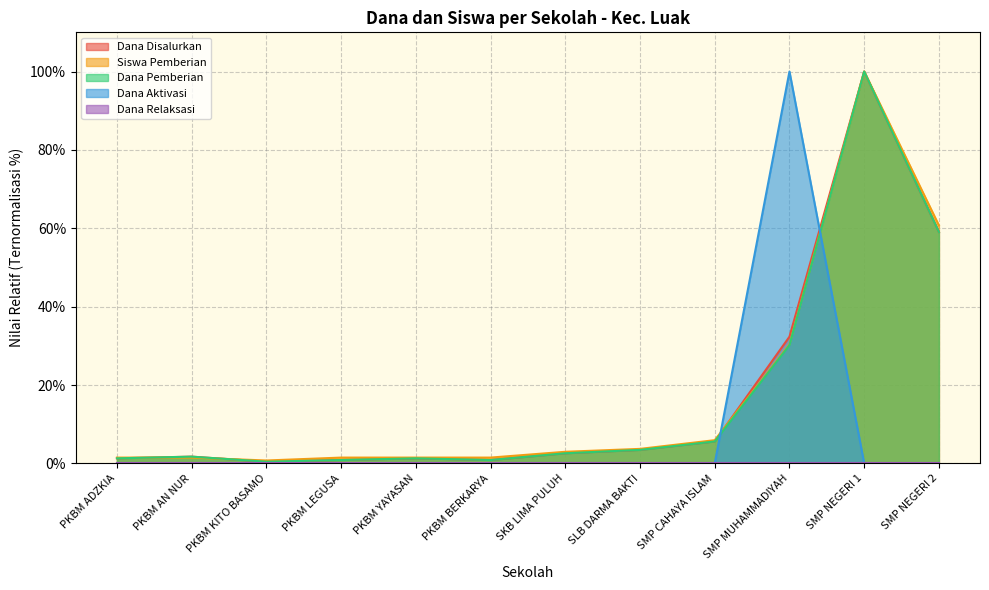

Between which two adjacent categories do Dana Aktivasi and Siswa Pemberian first intersect?

SMP CAHAYA ISLAM and SMP MUHAMMADIYAH